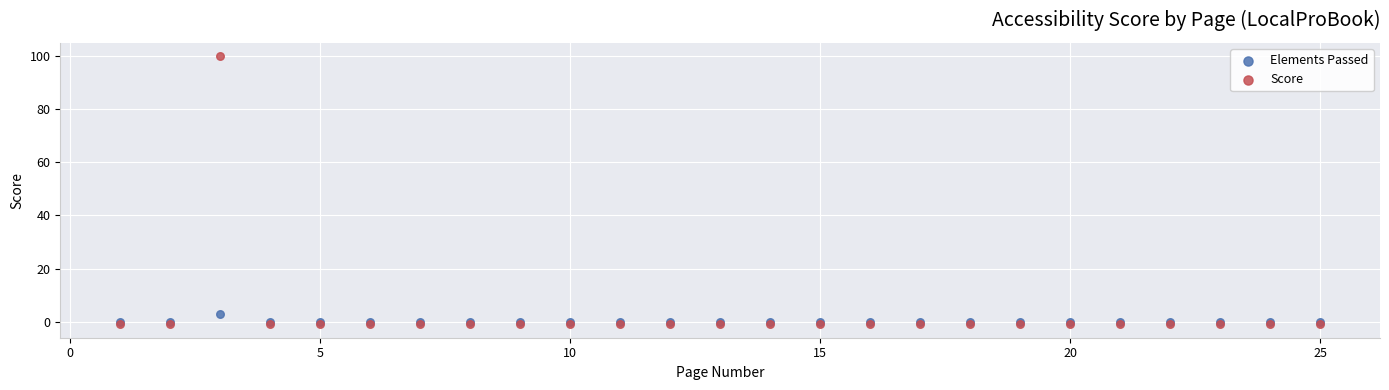

Across all series, what Y value is closest to 49?

3